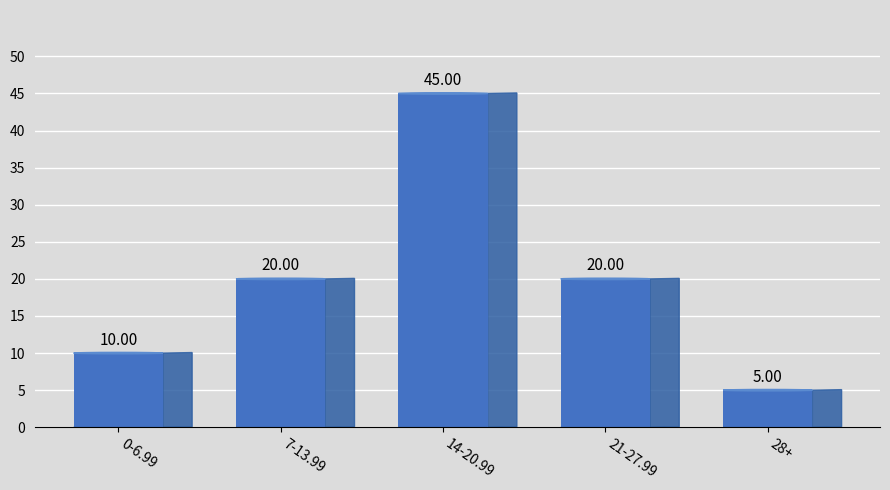

What is the label of the 4th bar from the left?

21-27.99